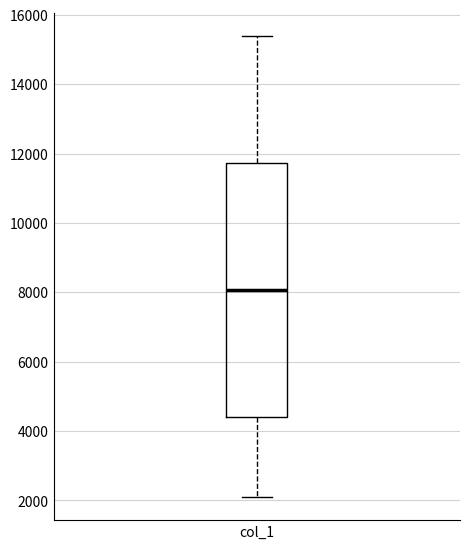

Where does the lower whisker of the box for col_1 end on the y-axis? The values are not printed on the chart, so give them approximately, as read against the axis.

2000